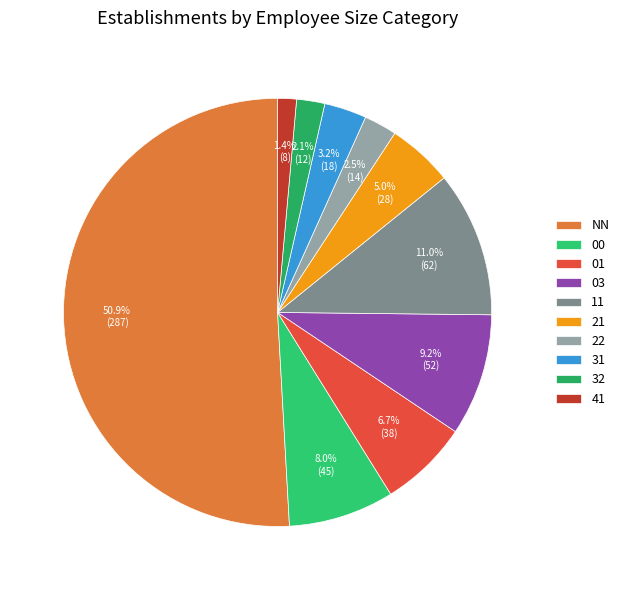

What percentage is the 01 slice, to the nearest percent?

7%